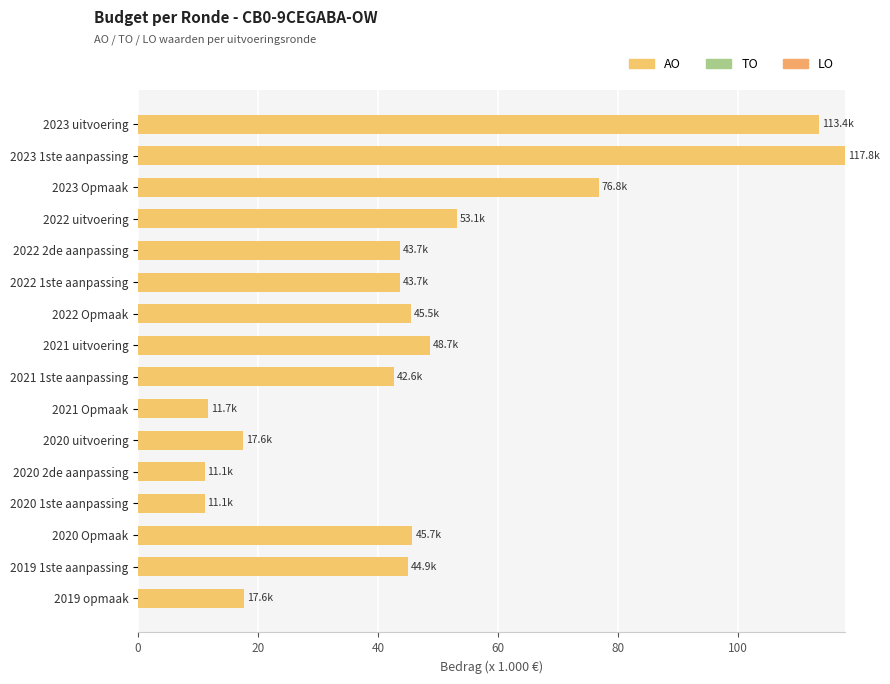

Does the chart contain any negative values?

No